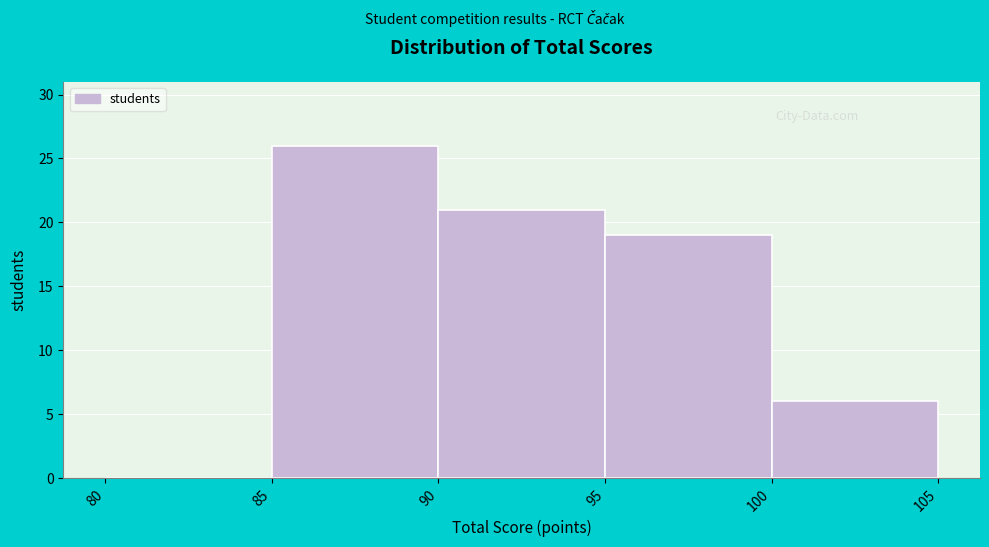

What is the height of the bar covering 85 to 90 on the x-axis? The values are not printed on the chart, so give them approximately, as read against the axis.

26